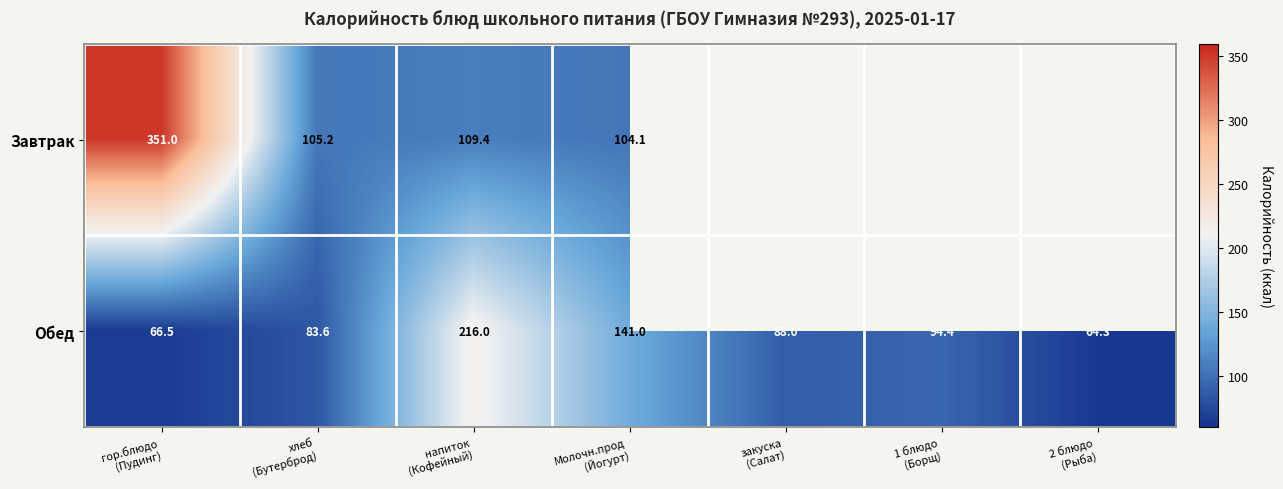

What is the average value of the Обед series?

107.7